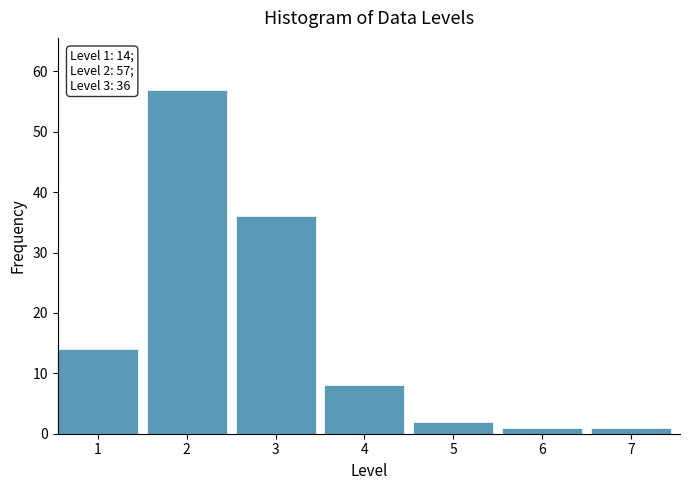

Reading left to right, list all the values displayed in this chart.

1=14	2=57	3=36	4=8	5=2	6=1	7=1